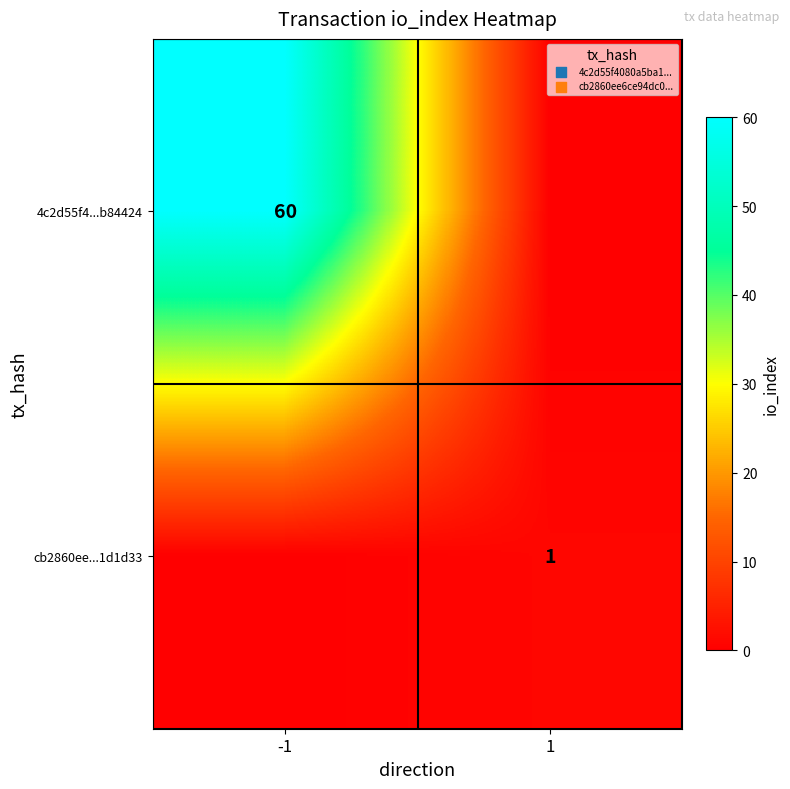

True or false: cb2860ee...1d1d33 has a value of 1 at 1.

True